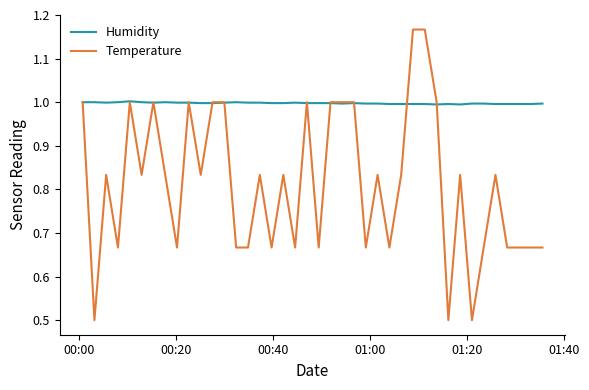

What are all the series names shown in the legend?

Humidity, Temperature